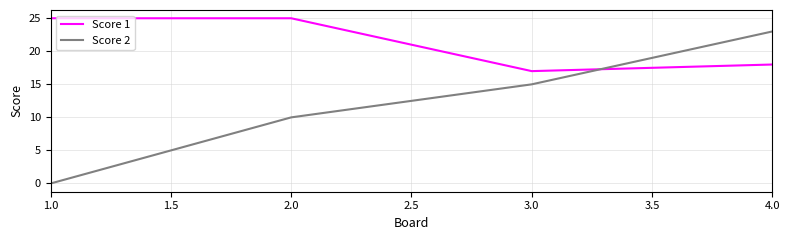

Which category has the lowest value in the Score 1 series?

3.0